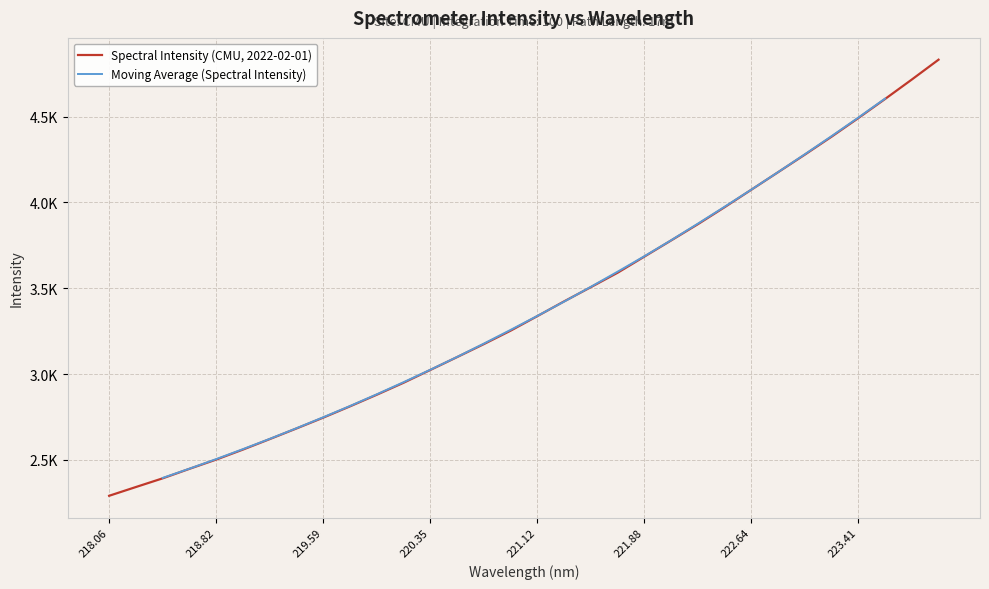

What is the change in value from 221.4993 to 223.0264?

+772.0